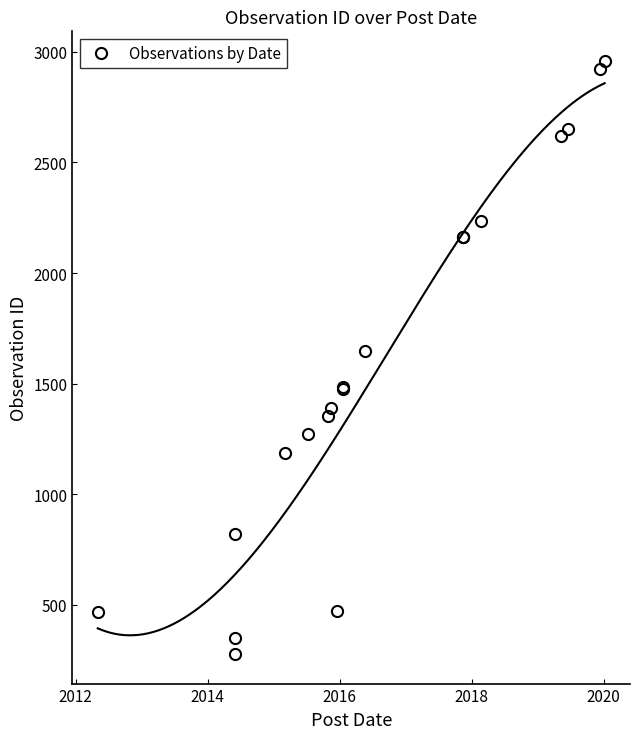

Where is the first local minimum?

2012